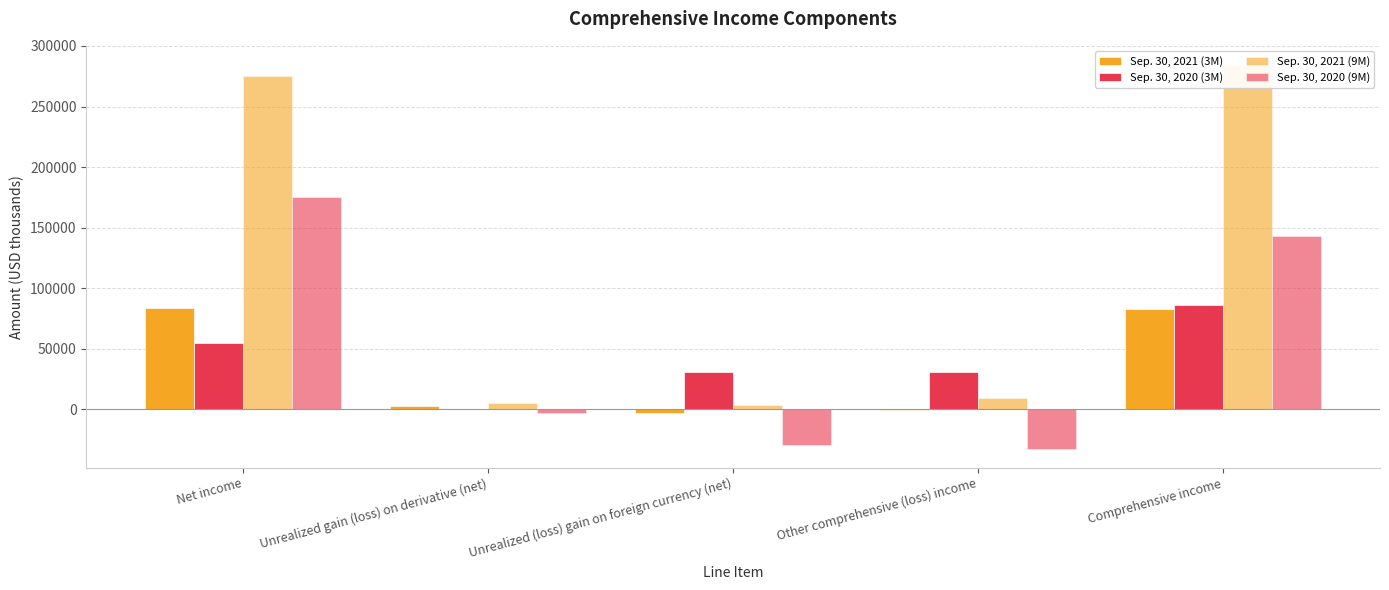

What is the label of the 2nd bar from the right?

Other comprehensive (loss) income